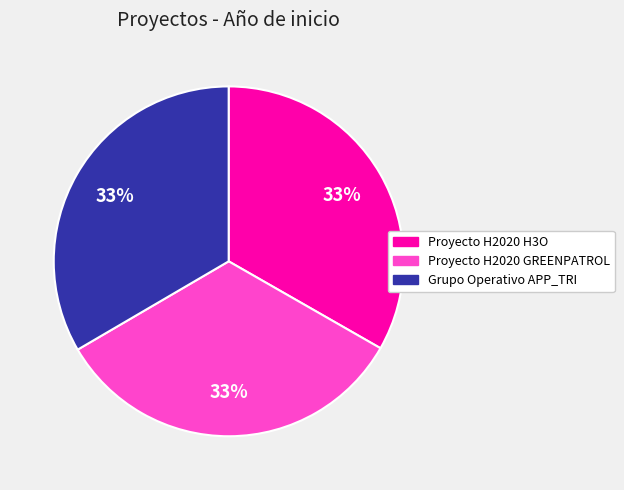

Does Proyecto H2020 H3O represent more than half of the total?

No